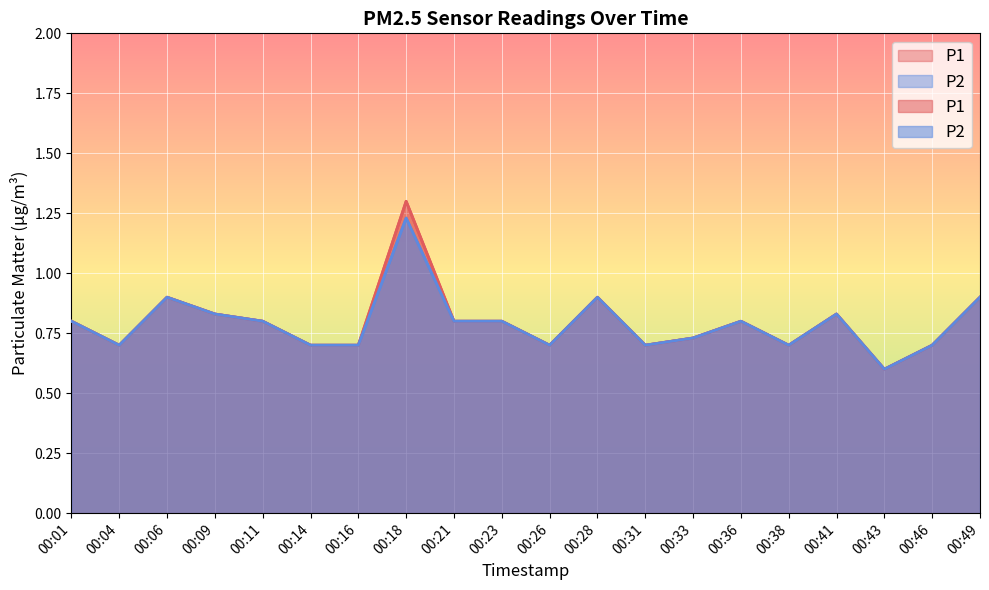

Which category has the highest value in the P2 series?

00:18